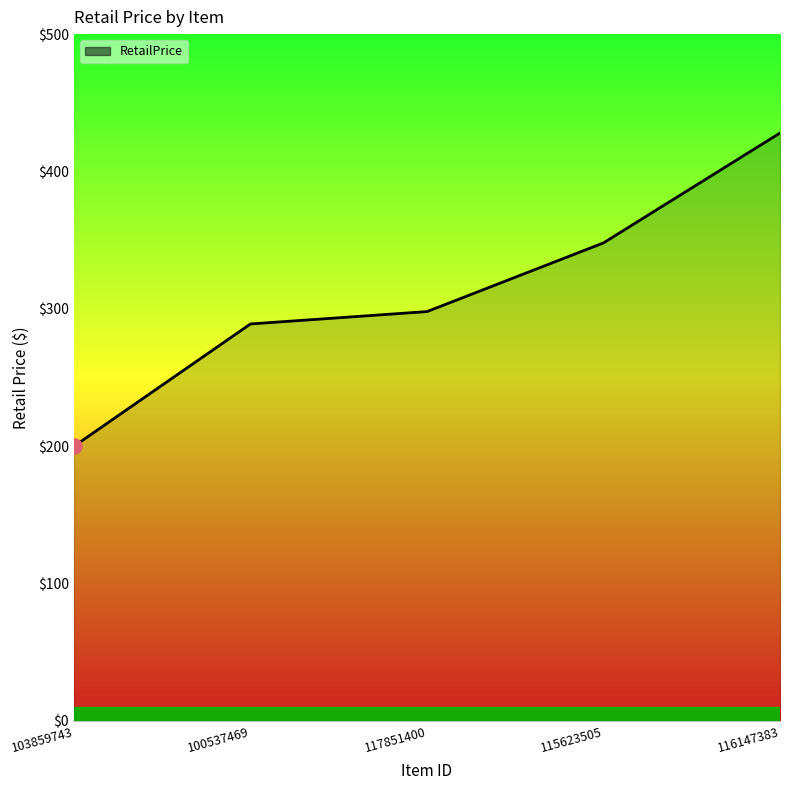

What is the change in value from 100537469 to 115623505?

+59.0